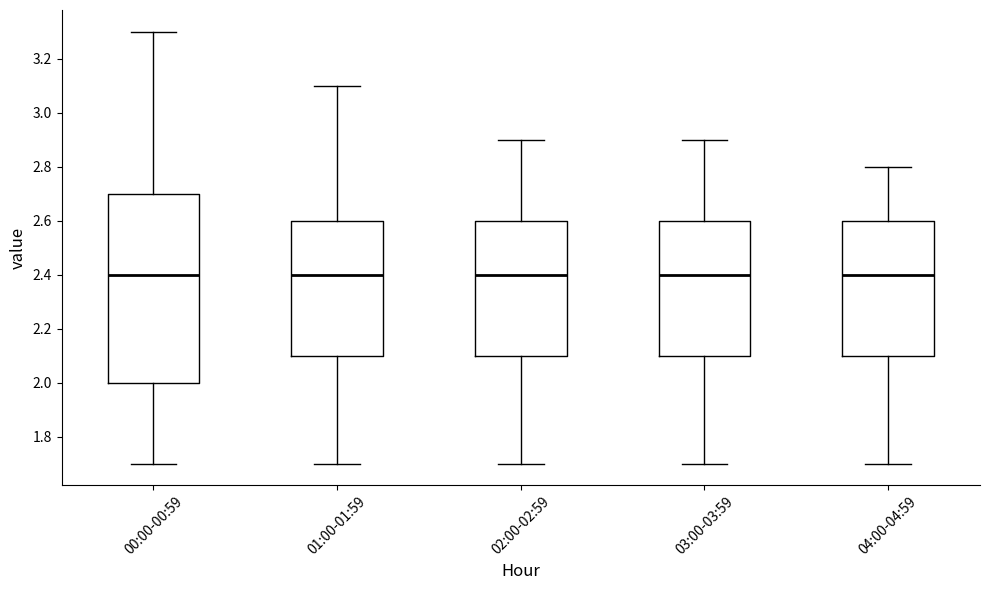

Comparing the boxes themselves (not the whiskers), which one is the tallest?

00:00-00:59